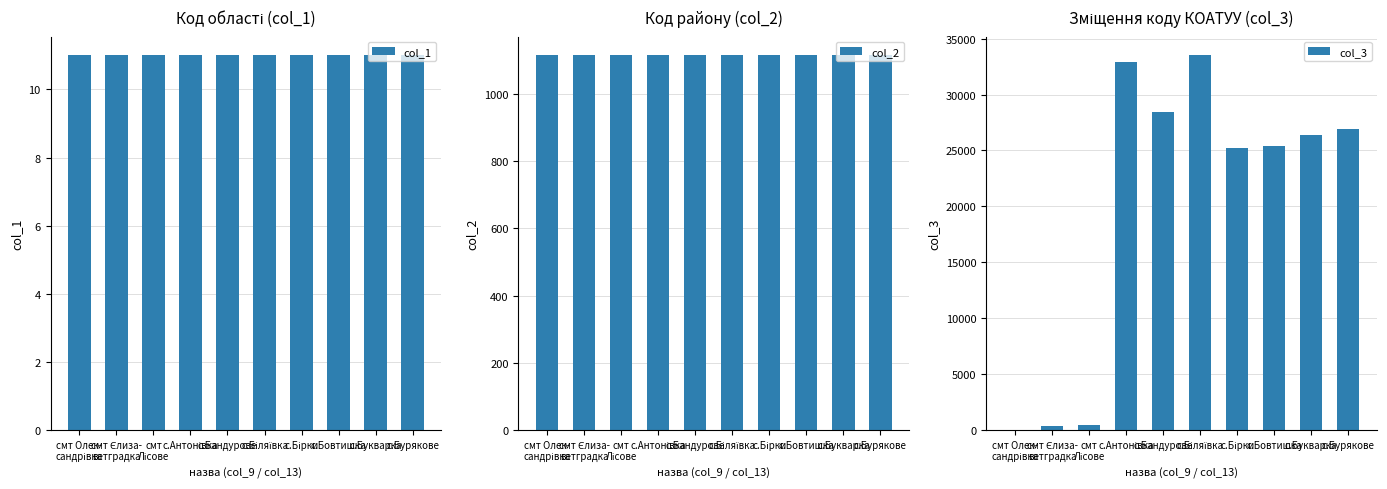

At which label does col_3 first exceed 26401?

с.Антонівка